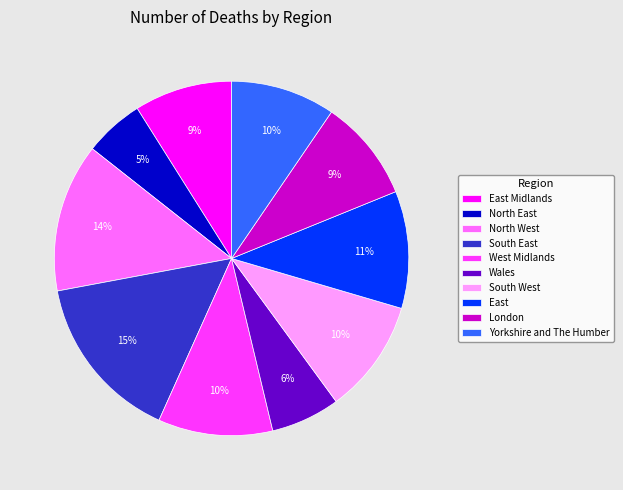

How many segments does this pie chart have?

10